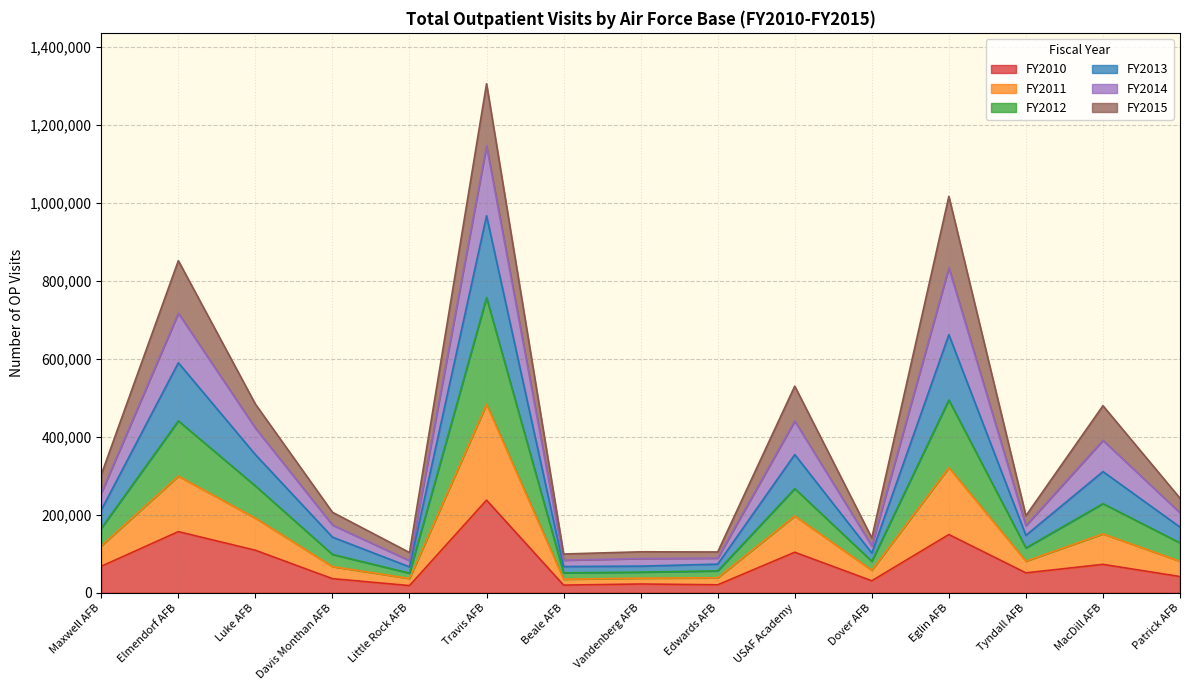

What position from the right is Travis AFB?

10